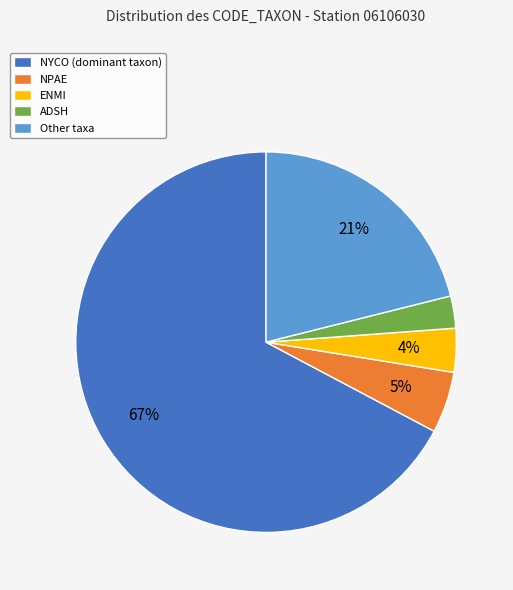

To the nearest percent, what portion does ADSH represent?

3%